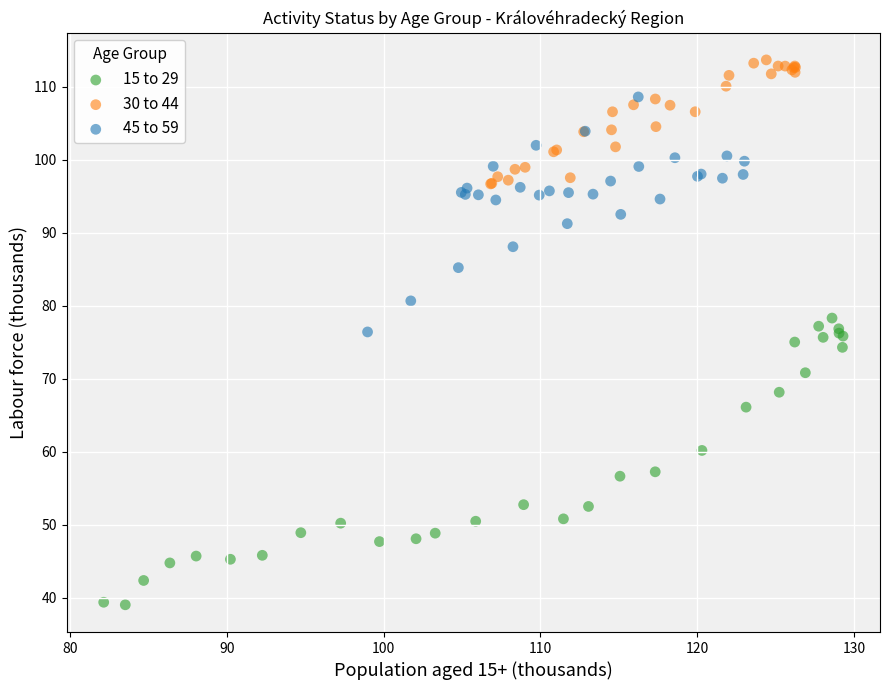

Which series contains the highest Y value?

30 to 44